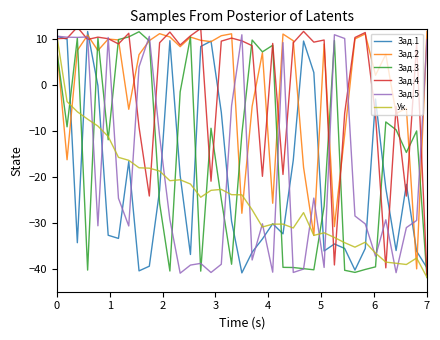

What is the highest value of the Зад.2 series?

11.6